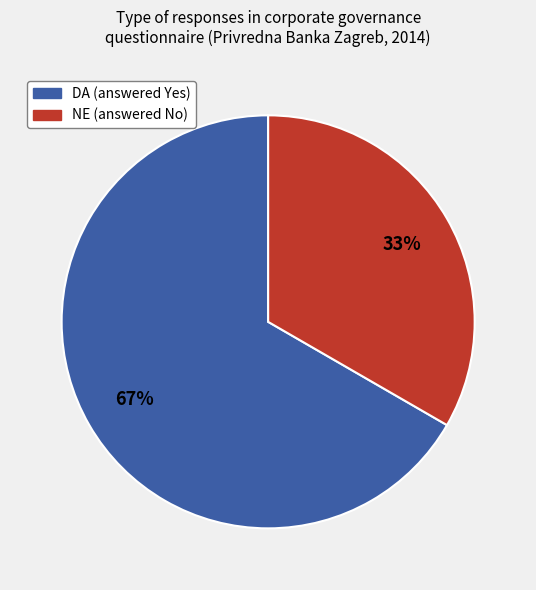

Is there any slice that represents more than half of the pie?

Yes